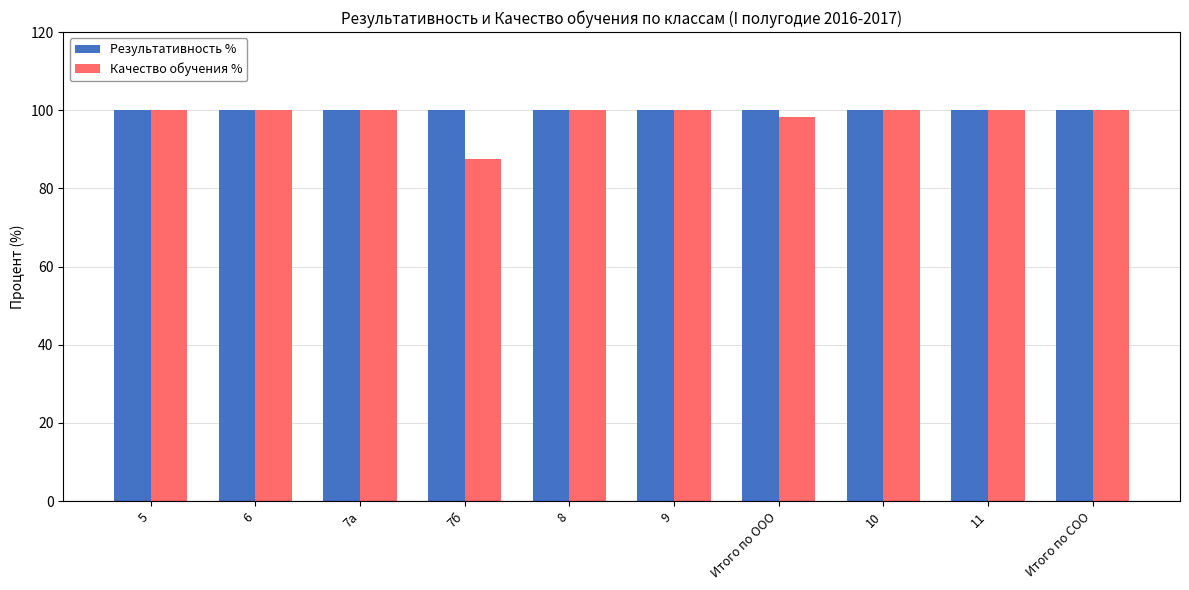

What is the difference between the maximum and minimum values in the Качество обучения % series?

12.5